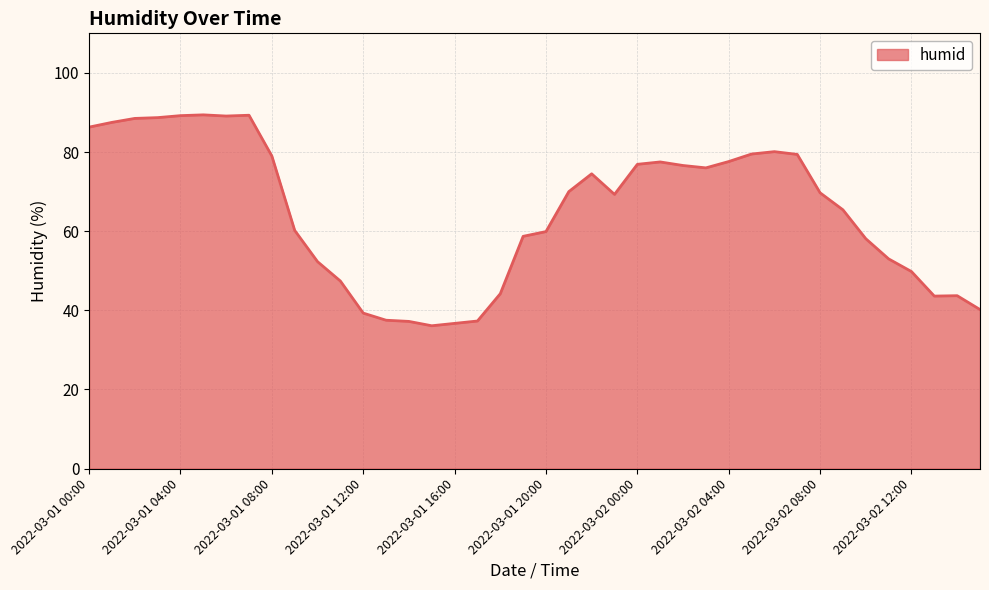

What is the difference between the maximum and minimum values?

53.3